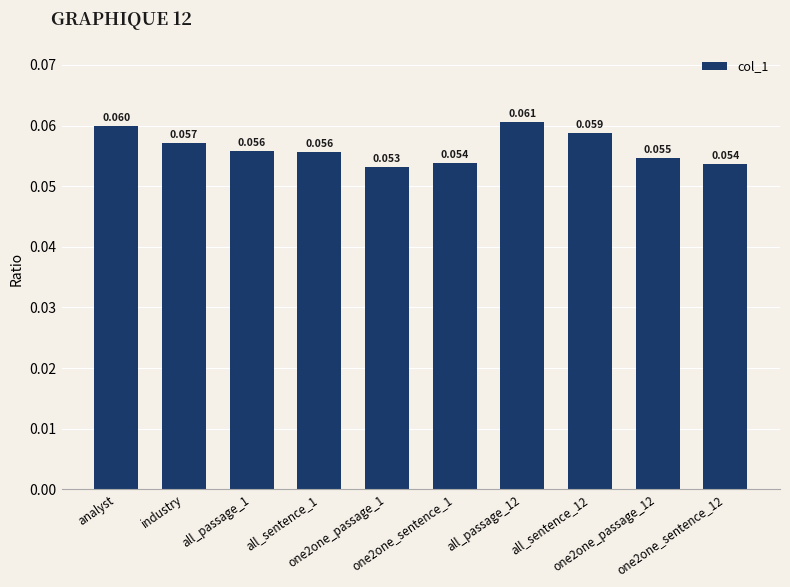

Does the chart contain any negative values?

No